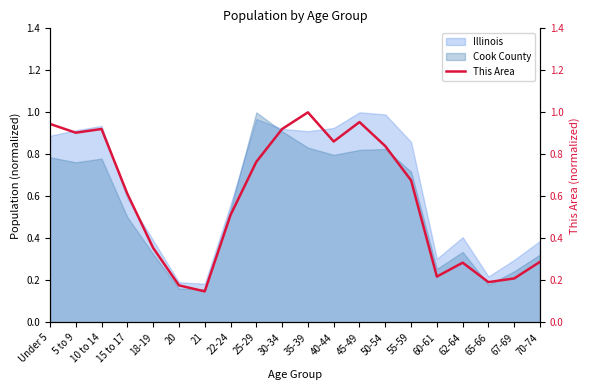

Count the number of categories in the chart.

20